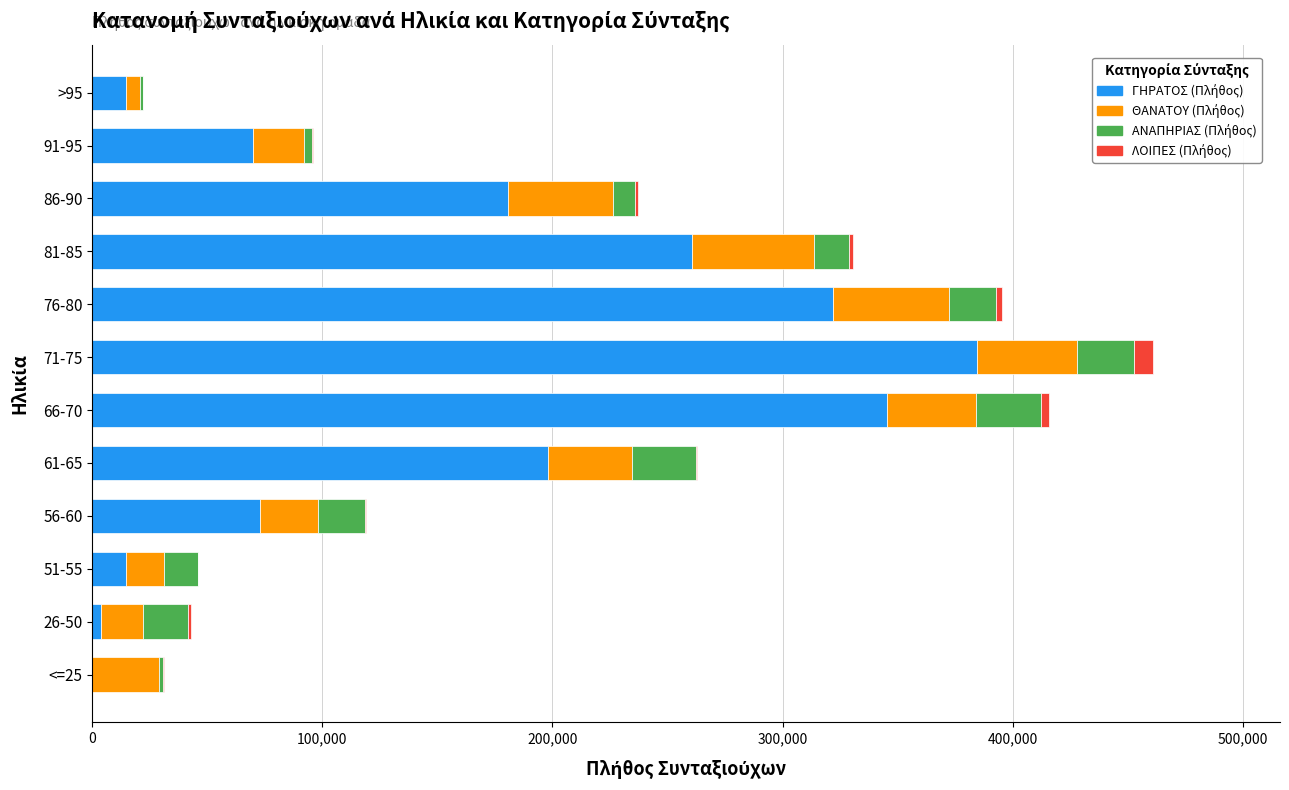

How many categories are shown in the chart?

12